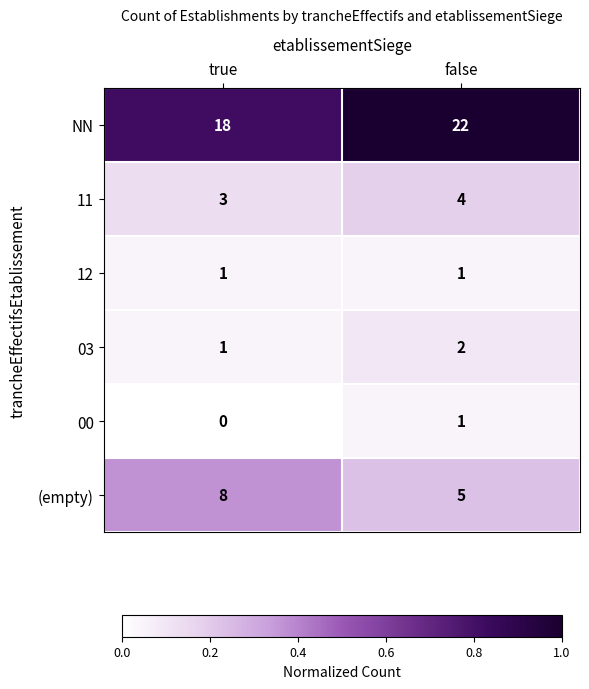

Reading left to right, extract all data points from this chart.

NN: 18	22
11: 3	4
12: 1	1
03: 1	2
00: 0	1
(empty): 8	5